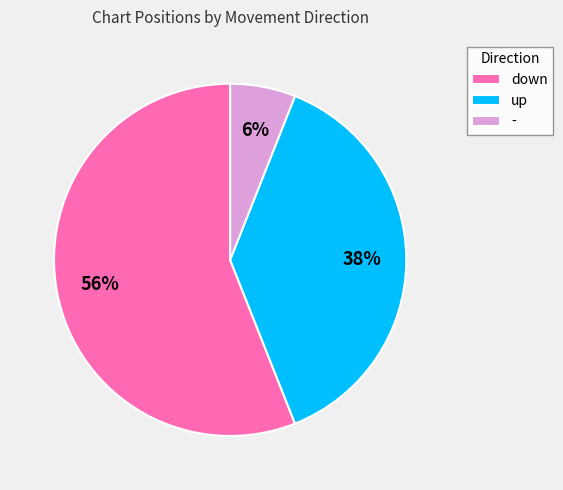

How many slices are in this pie chart?

3